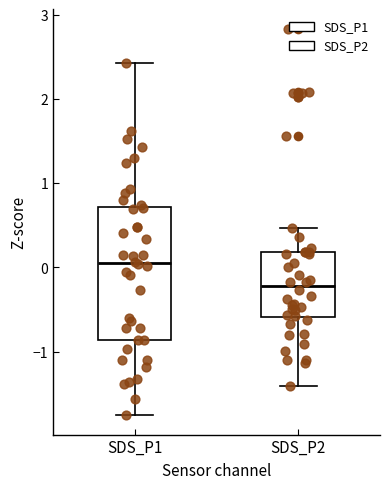

Which box's median line is the lowest?

SDS_P2